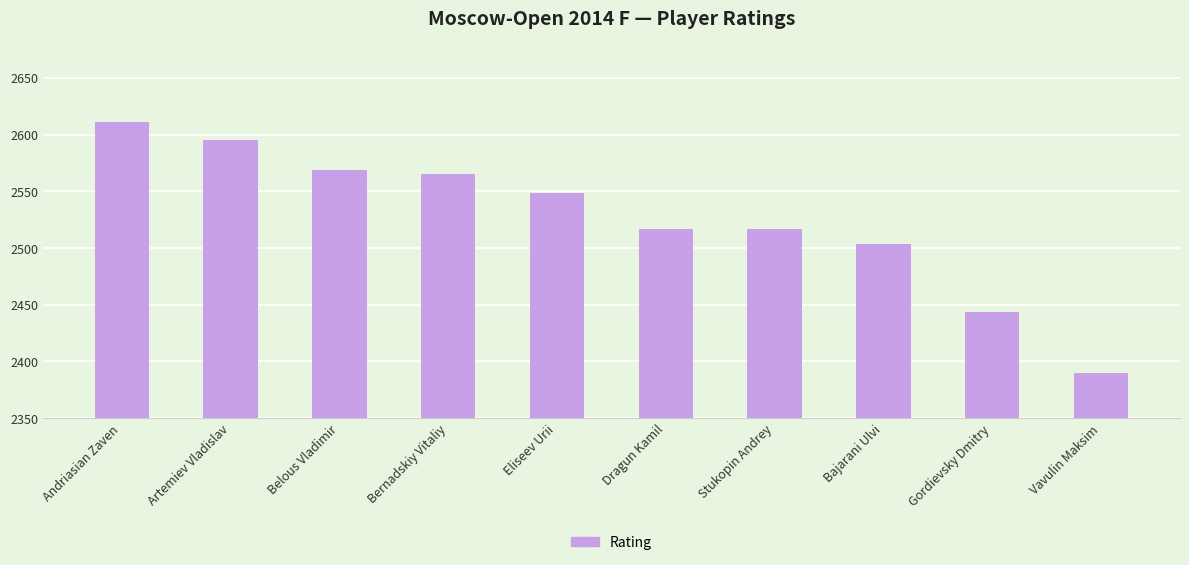

What is the label of the 10th bar from the right?

Andriasian Zaven